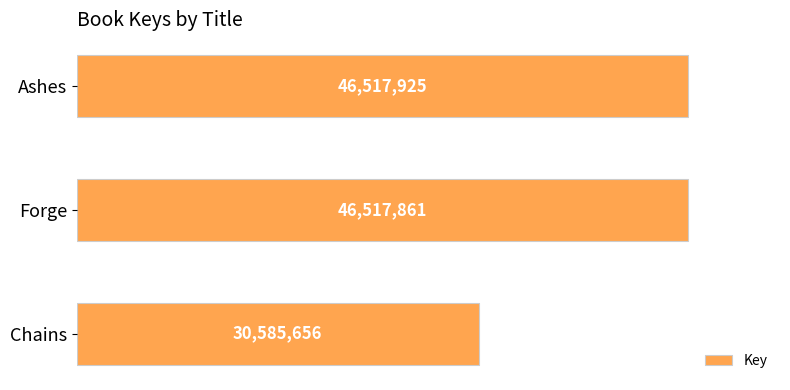

List the labels in order of value, largest first.

Ashes, Forge, Chains